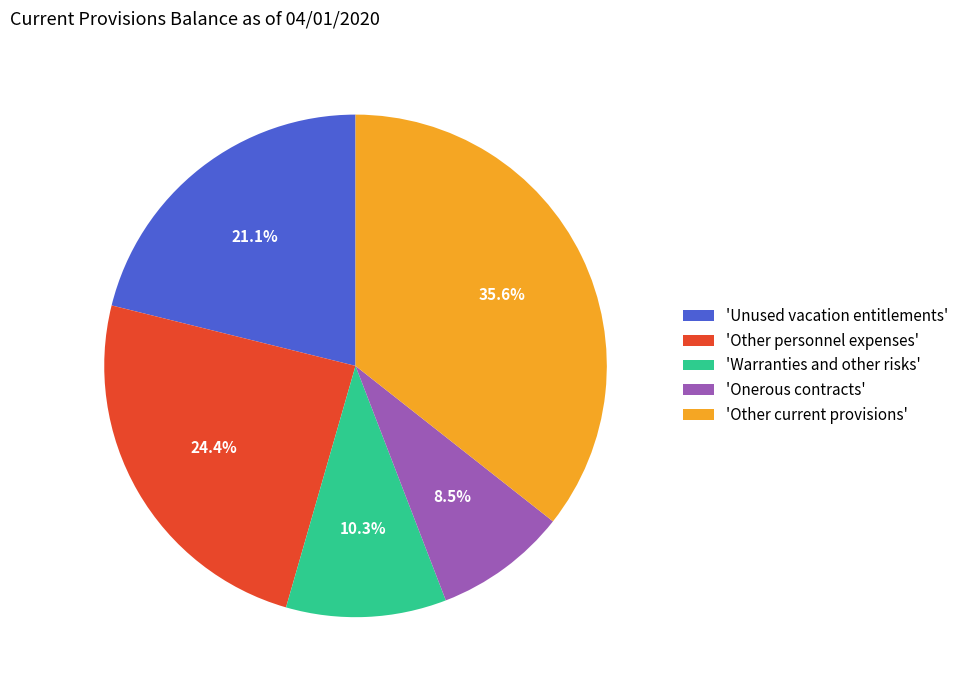

Does 'Warranties and other risks' account for over 50% of the chart?

No